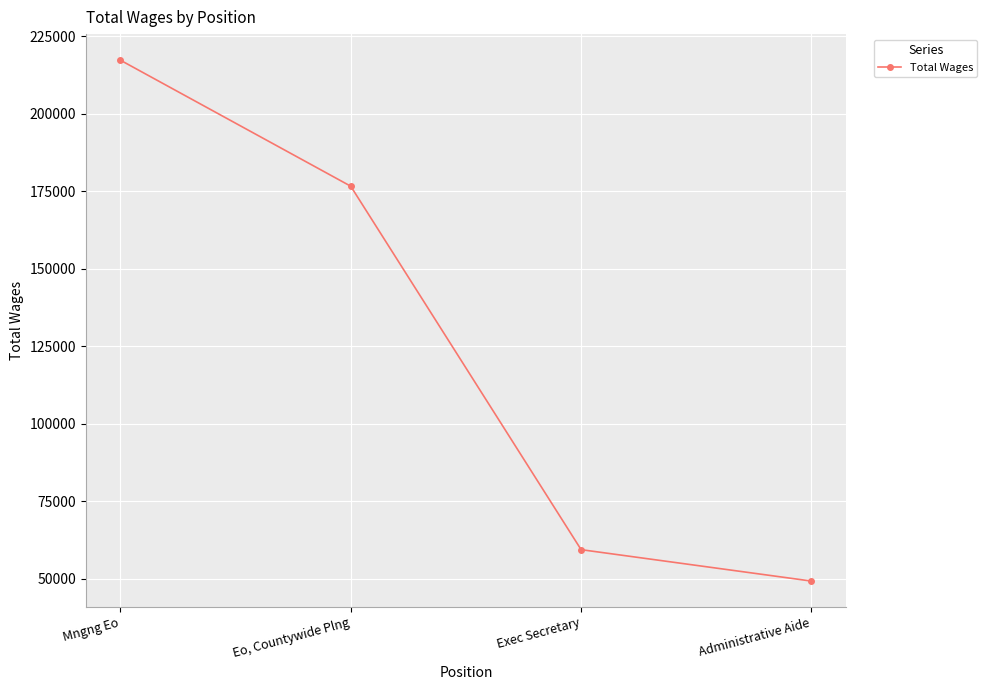

What is the minimum value shown in the chart?

49166